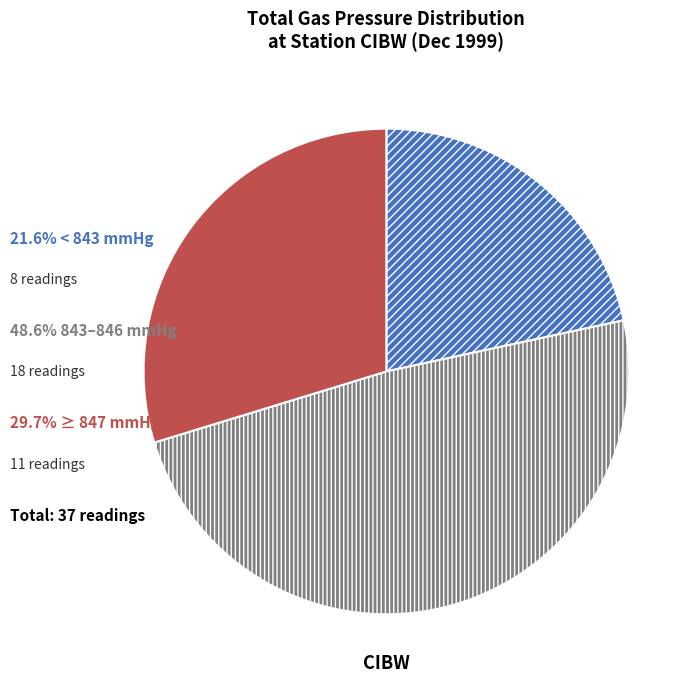

Does any single category account for the majority?

No